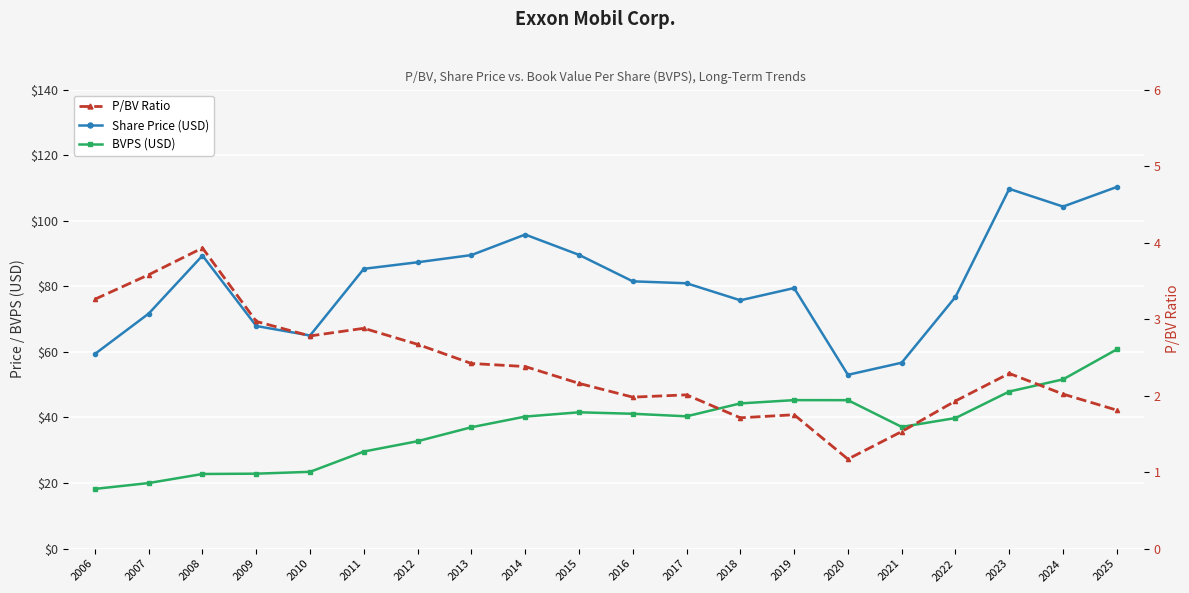

What is the difference between the Share Price (USD) values at 2009 and 2022?

8.9